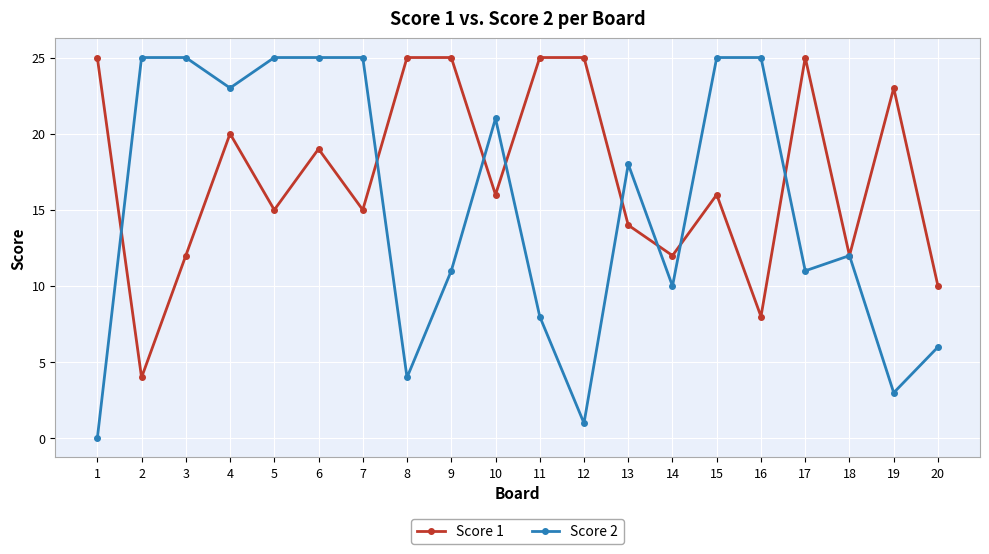

Which series ends up on top after the final intersection of Score 1 and Score 2?

Score 1